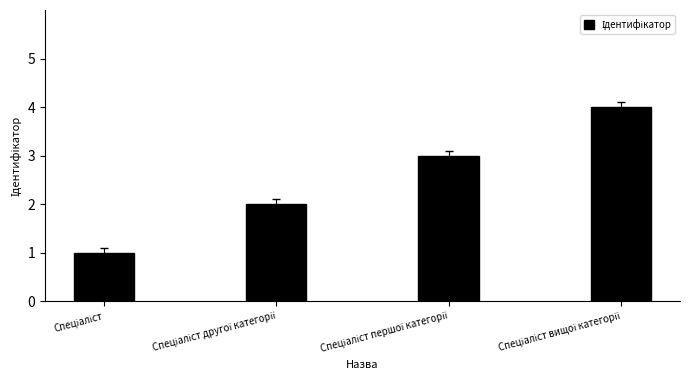

What is the sum of all values?

10